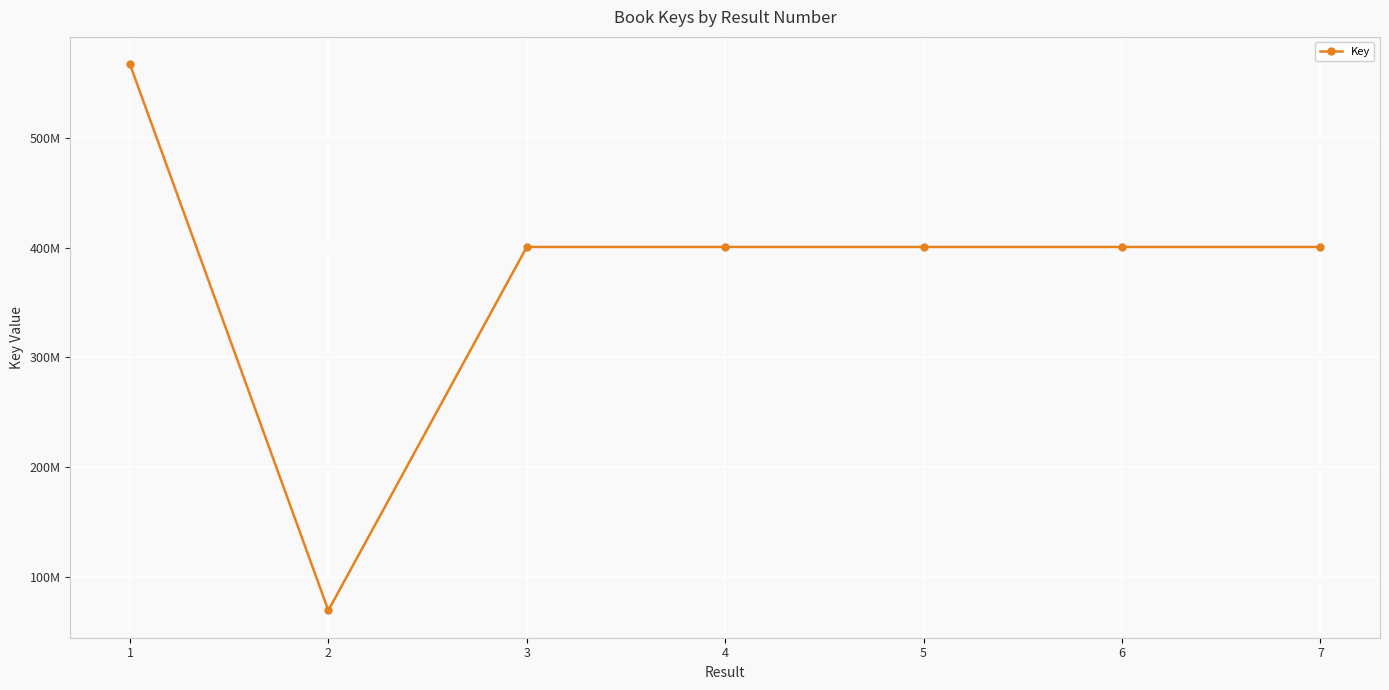

What is the change in value from 2 to 6?

+331217415